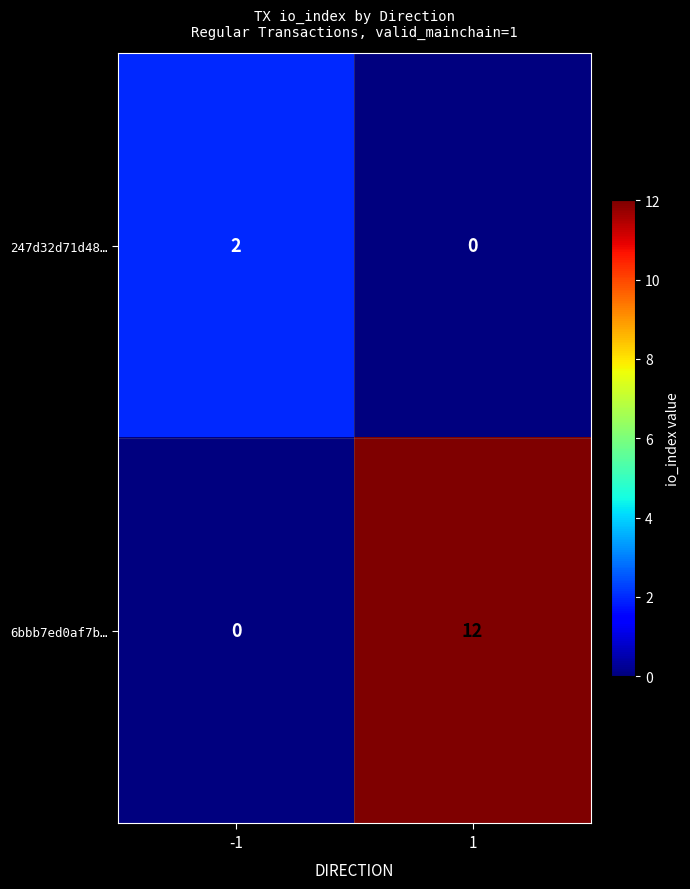

Reading left to right, what are all the values shown in this chart?

247d32d71d48…: -1=2	1=0
6bbb7ed0af7b…: -1=0	1=12